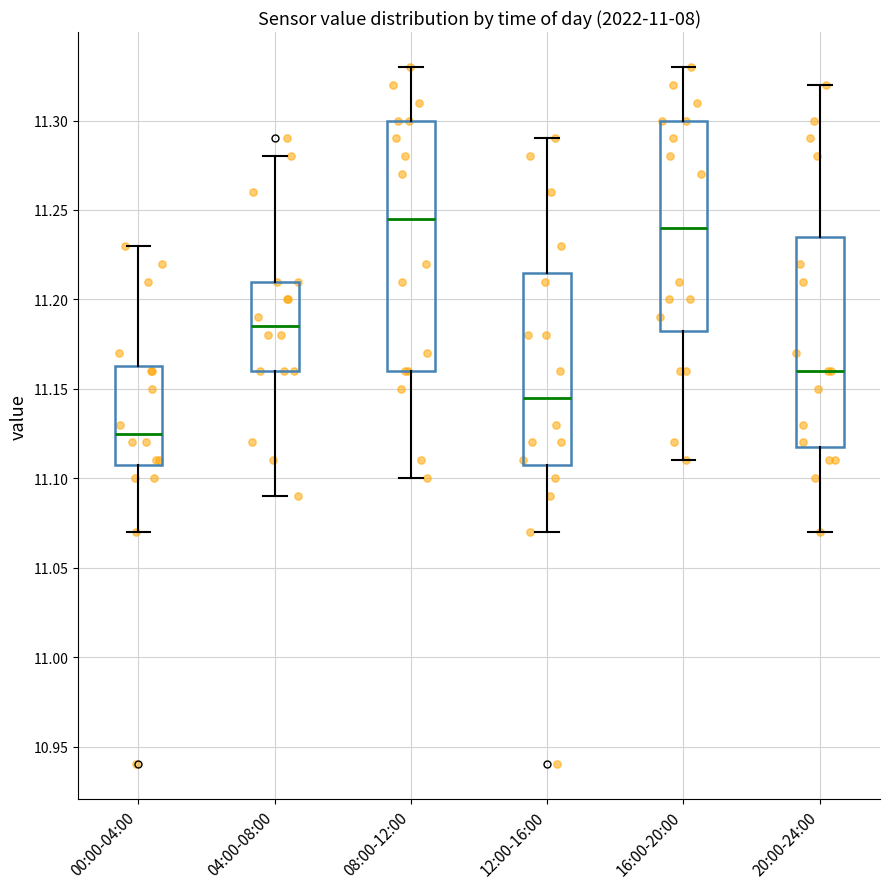

Where is the upper edge of the box for 08:00-12:00 on the y-axis? The values are not printed on the chart, so give them approximately, as read against the axis.

11.300